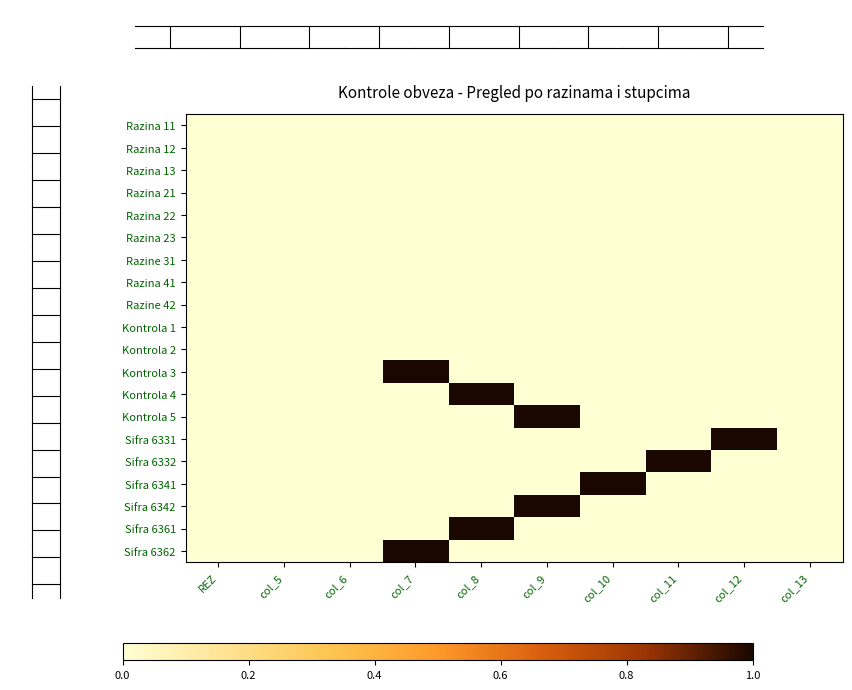

List the series in order of their peak value, lowest first.

Razina 11, Razina 12, Razina 13, Razina 21, Razina 22, Razina 23, Razine 31, Razina 41, Razine 42, Kontrola 1, Kontrola 2, Kontrola 3, Kontrola 4, Kontrola 5, Sifra 6331, Sifra 6332, Sifra 6341, Sifra 6342, Sifra 6361, Sifra 6362